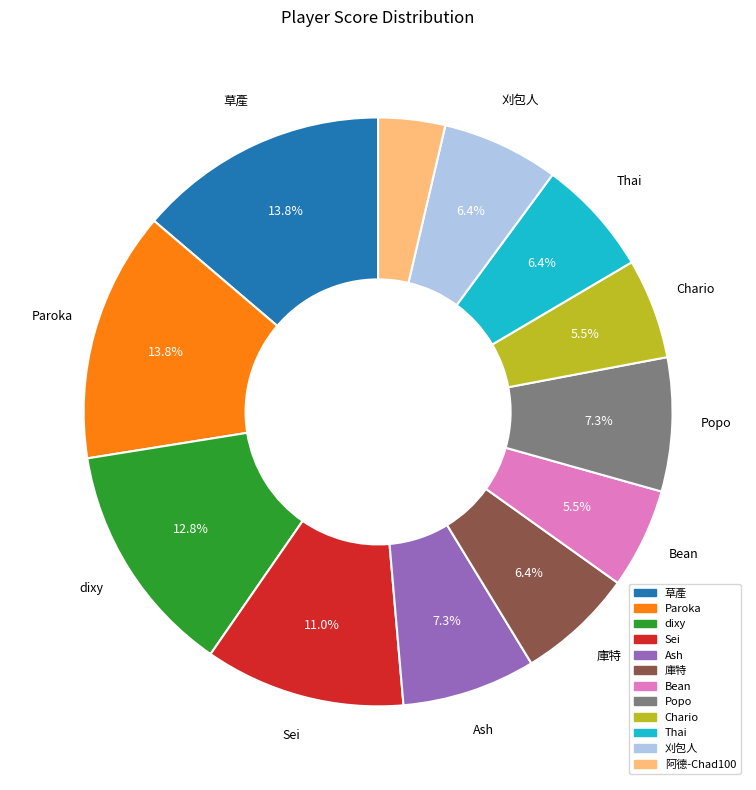

The 庫特 slice represents 6% of the pie. True or false?

True